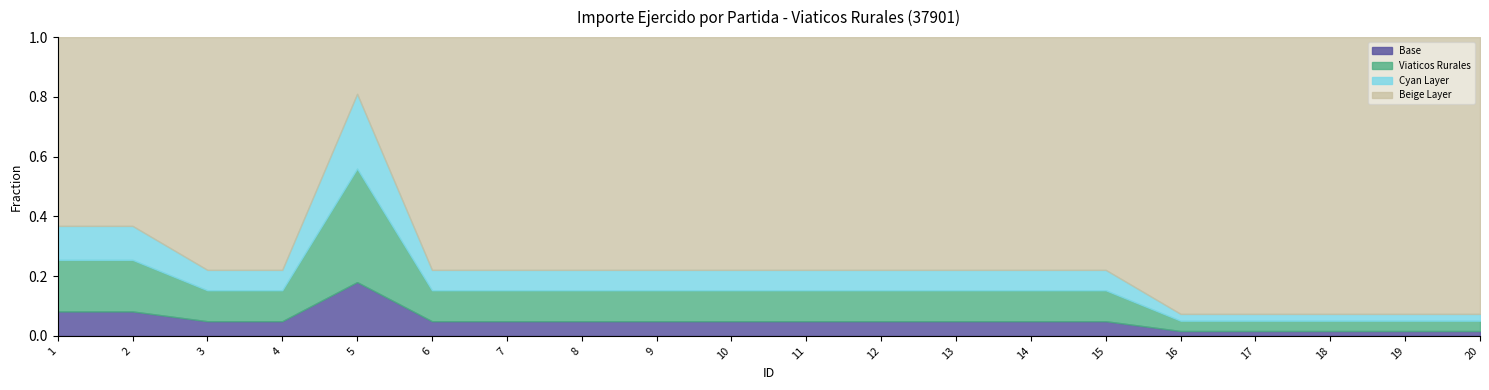

What is the difference between the second highest and minimum values?

0.1